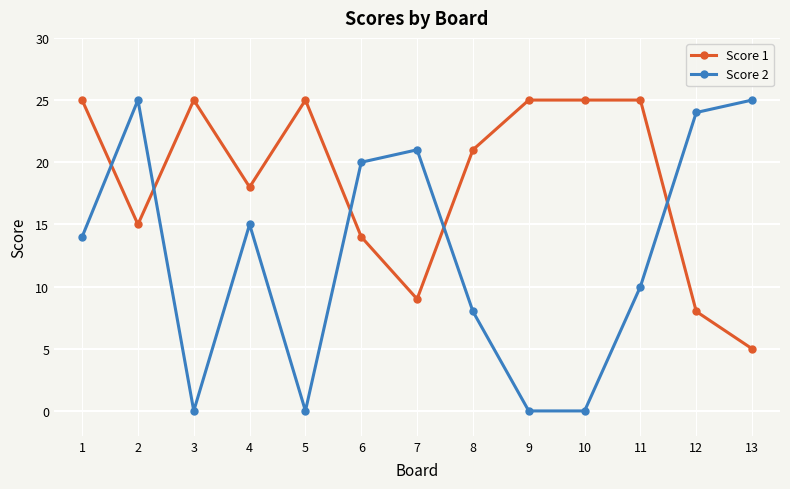

List the series in order of their overall mean, highest first.

Score 1, Score 2